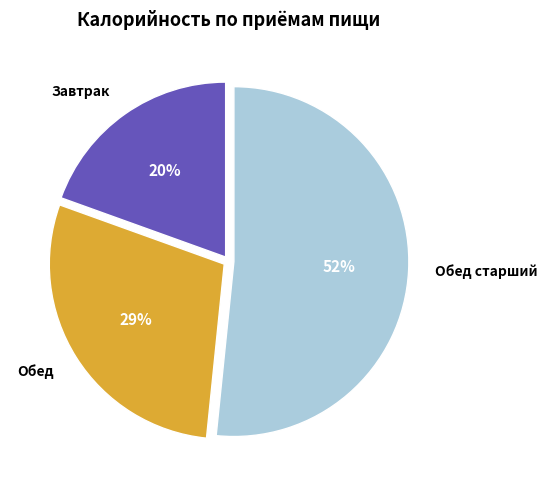

Does any single category account for the majority?

Yes